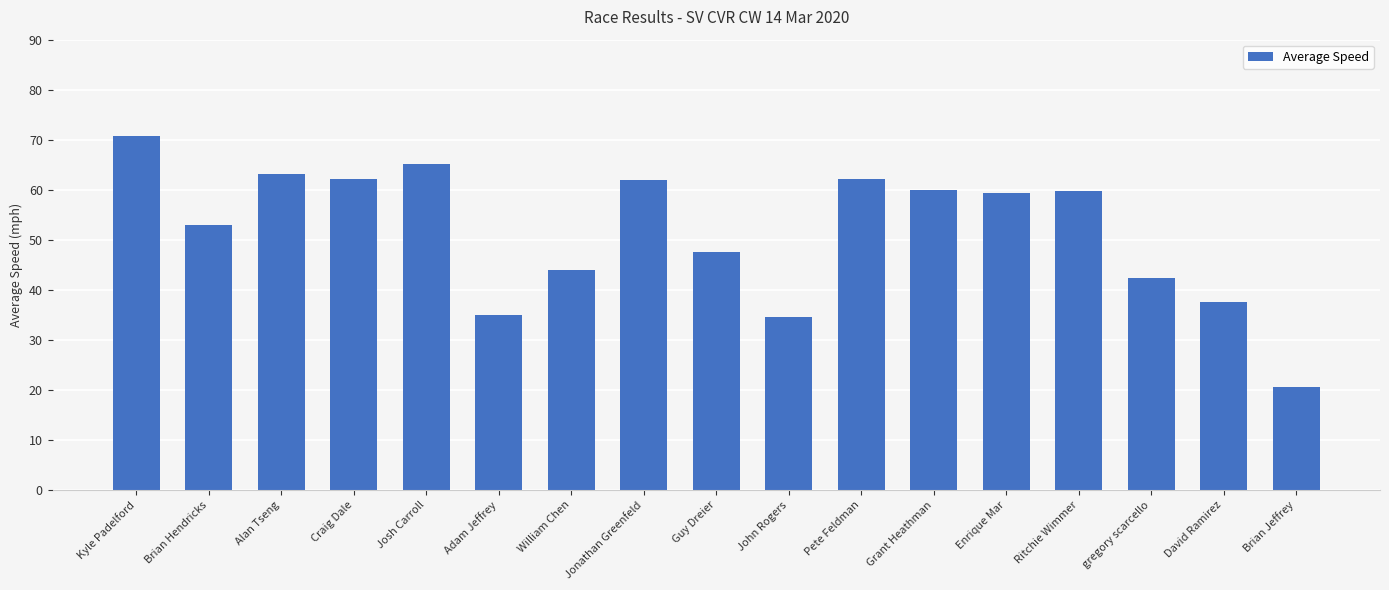

What is the greatest value displayed?

70.8